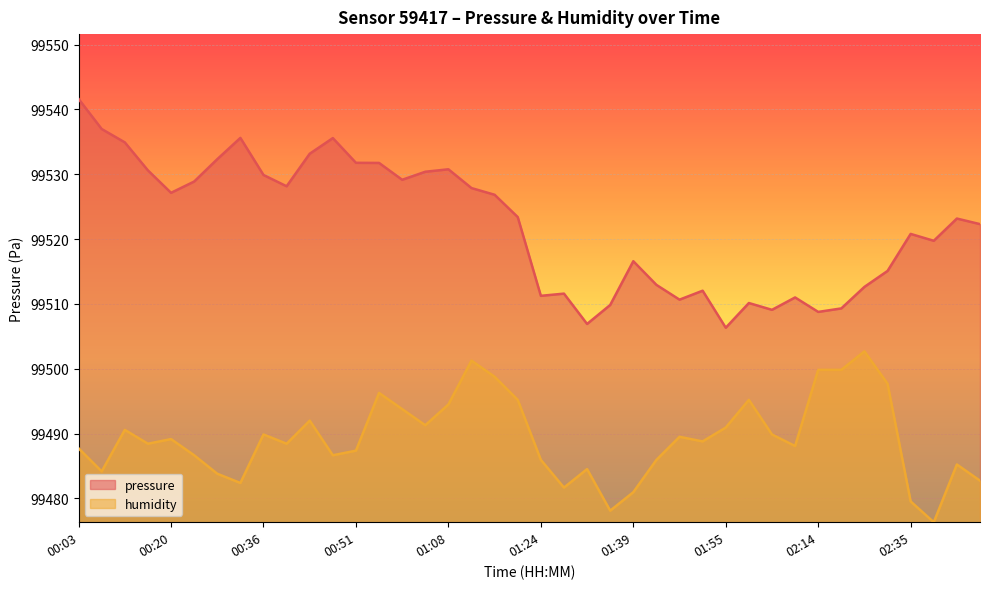

True or false: humidity and pressure intersect in this chart.

False